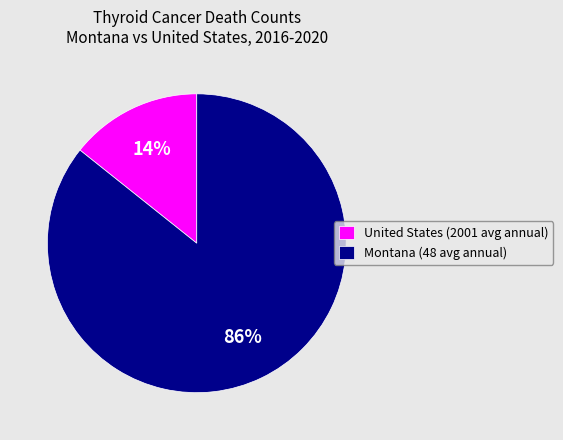

Is the sum of United States (2001 avg annual) and Montana (48 avg annual) greater than half?

Yes